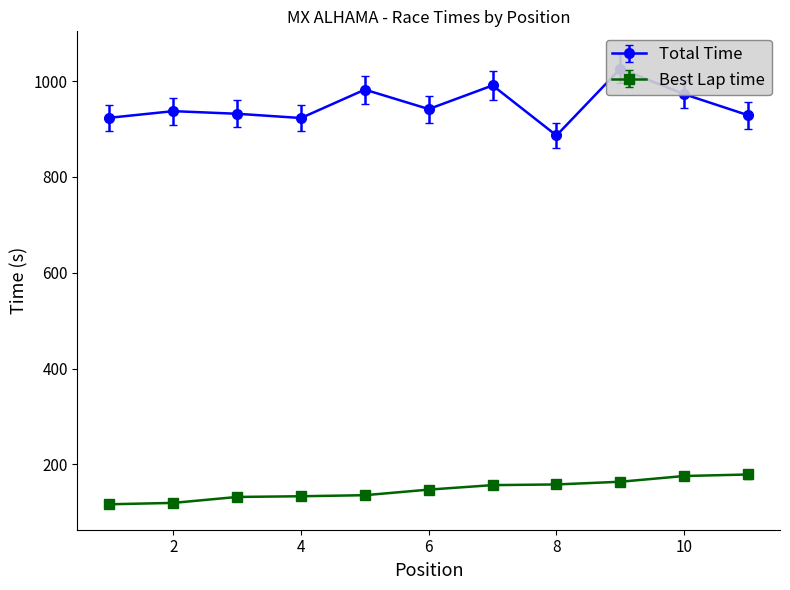

What are all the series names shown in the legend?

Total Time, Best Lap time